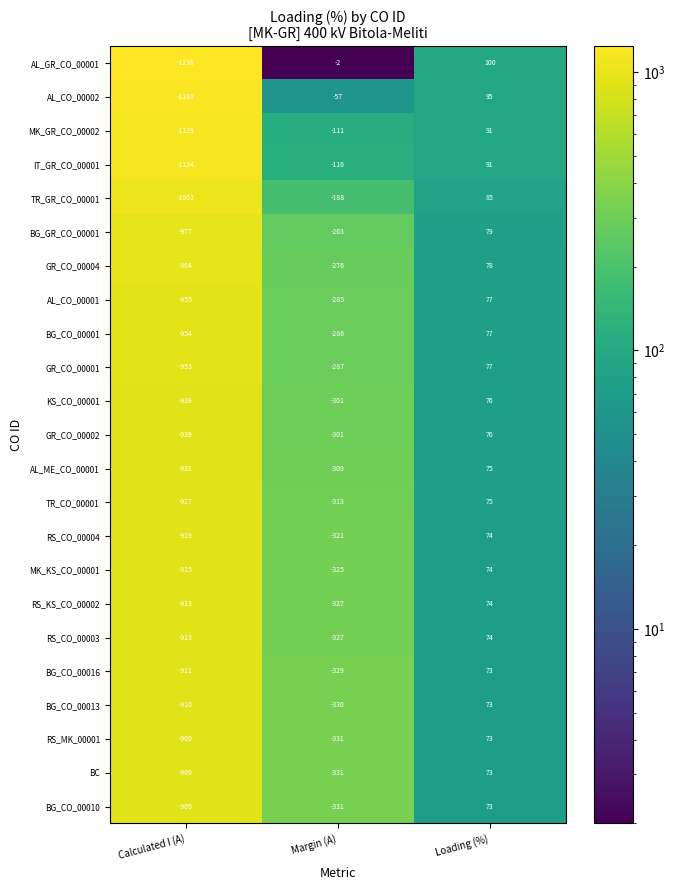

What is the difference between the MK_KS_CO_00001 values at Calculated I (A) and Margin (A)?

590